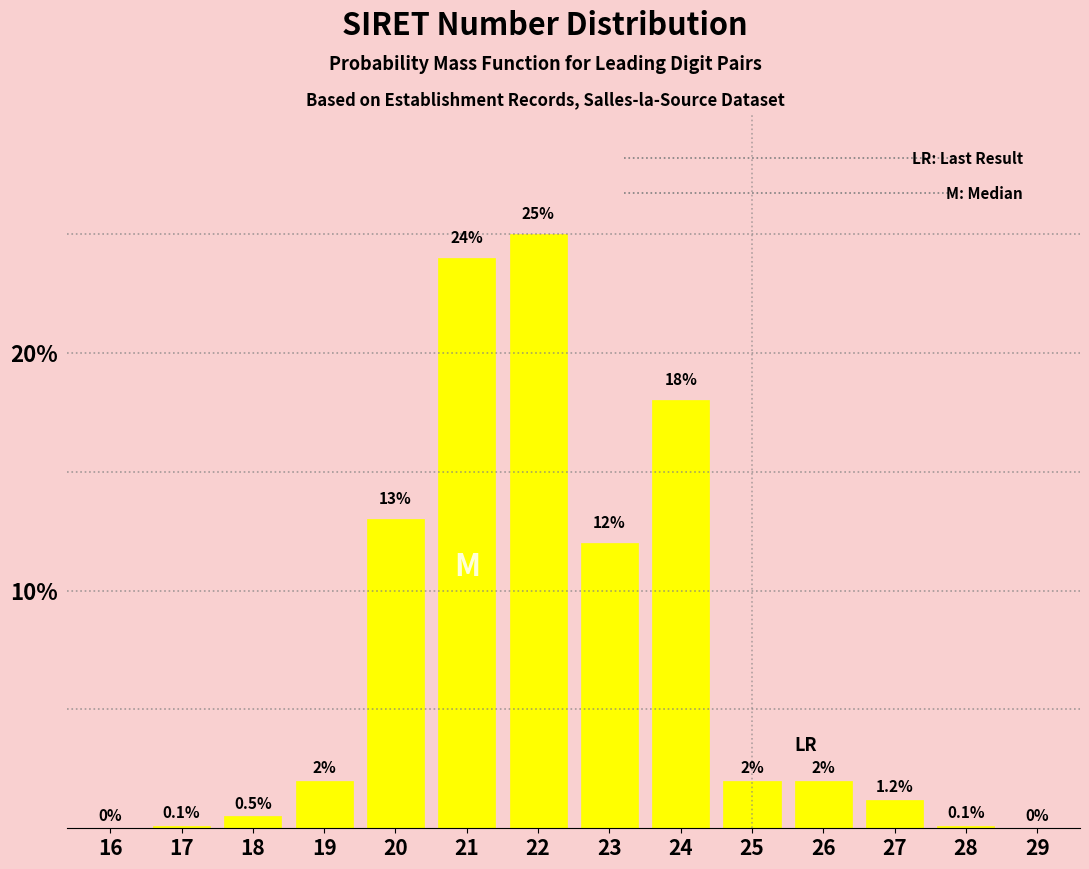

Reading left to right, list all the values displayed in this chart.

16=0.0	17=0.1	18=0.5	19=2.0	20=13.0	21=24.0	22=25.0	23=12.0	24=18.0	25=2.0	26=2.0	27=1.2	28=0.1	29=0.0